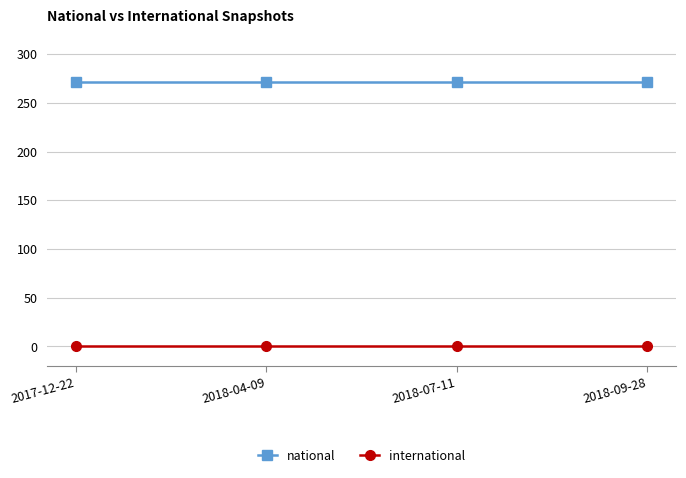

Rank the series by their maximum value, from highest to lowest.

national, international